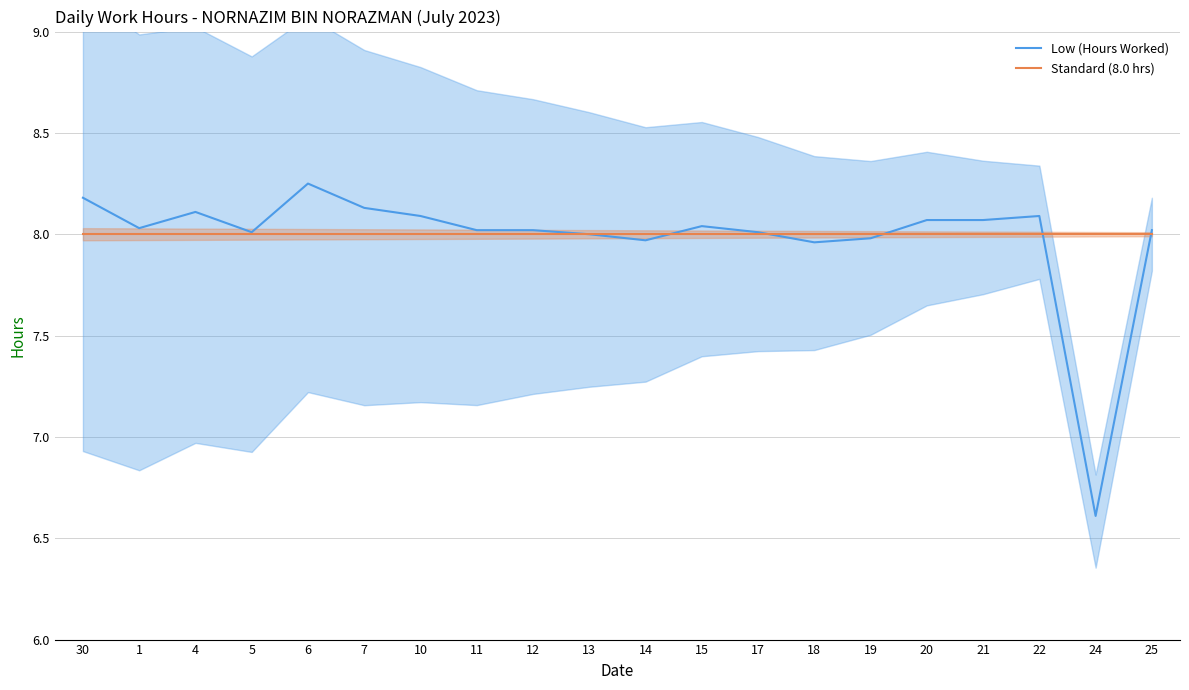

How many lines are shown in the chart?

2